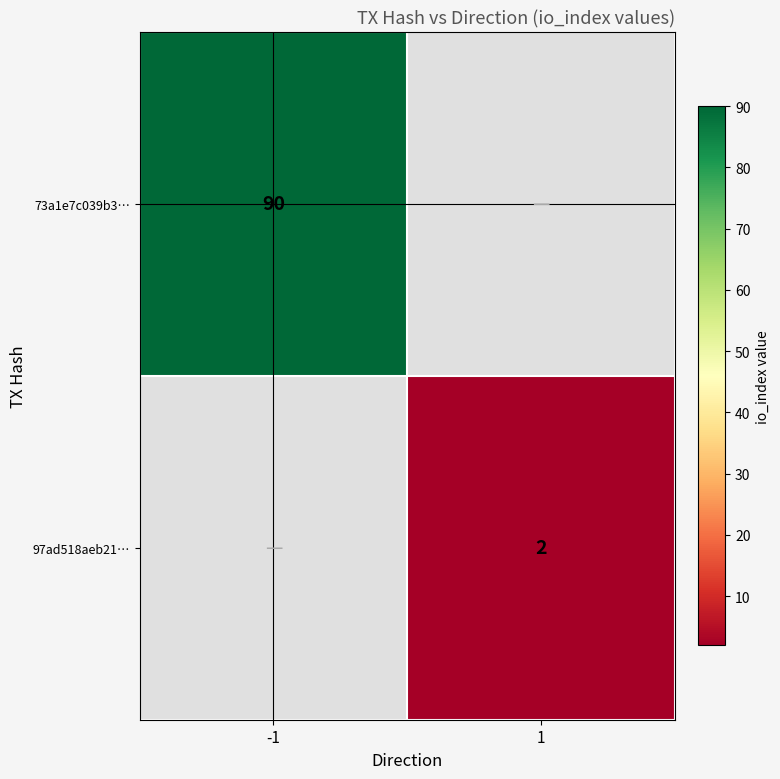

Is it true that 73a1e7c039b3… equals 121 at -1?

False